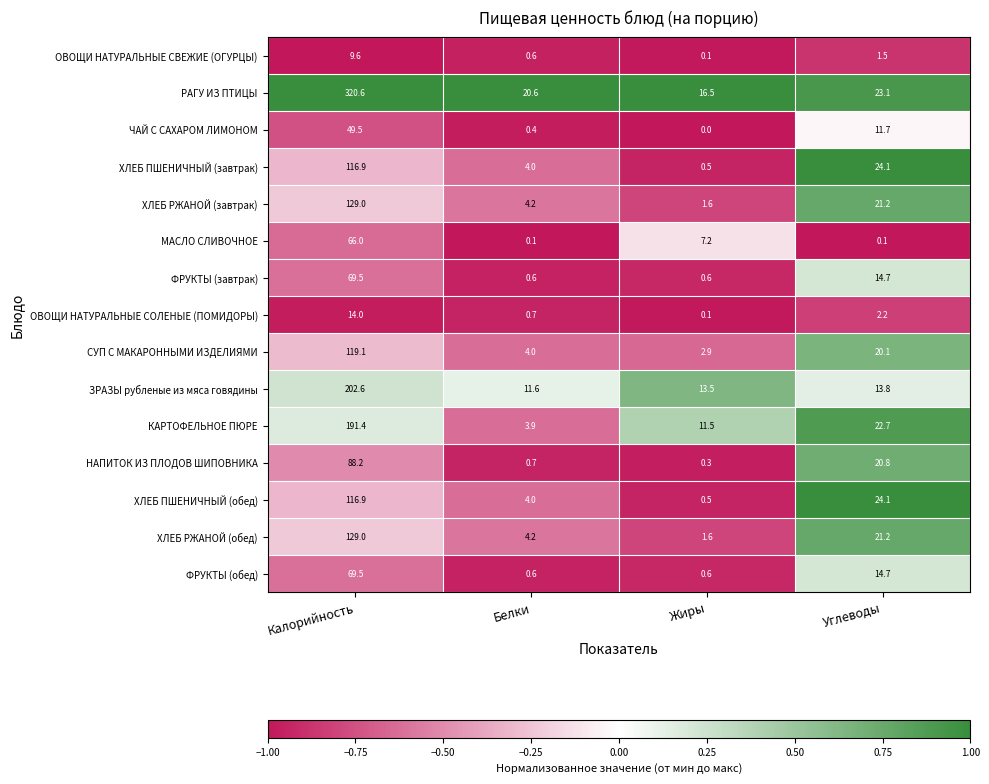

Which series has the largest total across all categories?

РАГУ ИЗ ПТИЦЫ